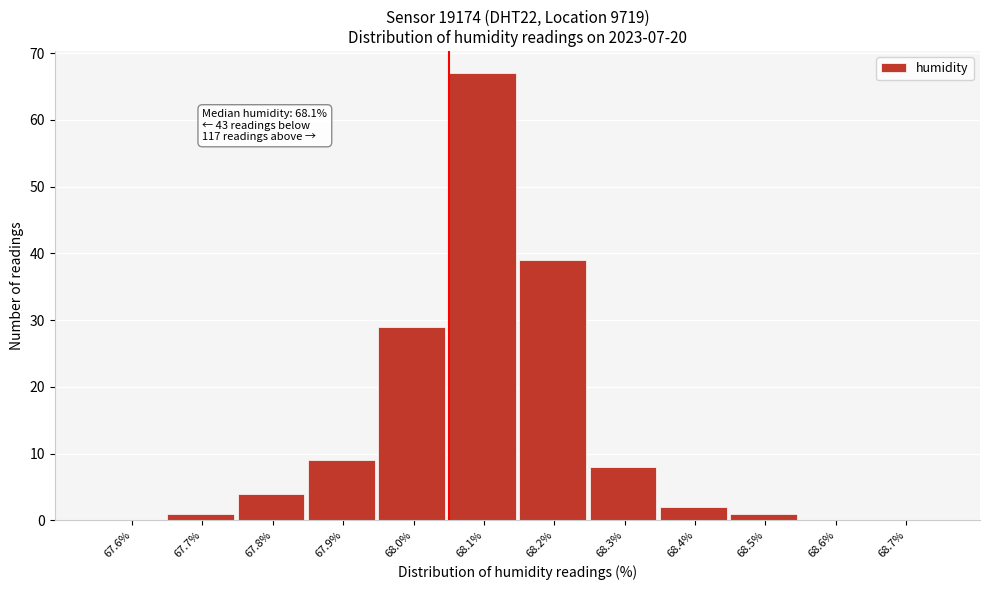

Reading right to left, what are all the values shown in this chart?

68.7%=0	68.6%=0	68.5%=1	68.4%=2	68.3%=8	68.2%=39	68.1%=67	68.0%=29	67.9%=9	67.8%=4	67.7%=1	67.6%=0